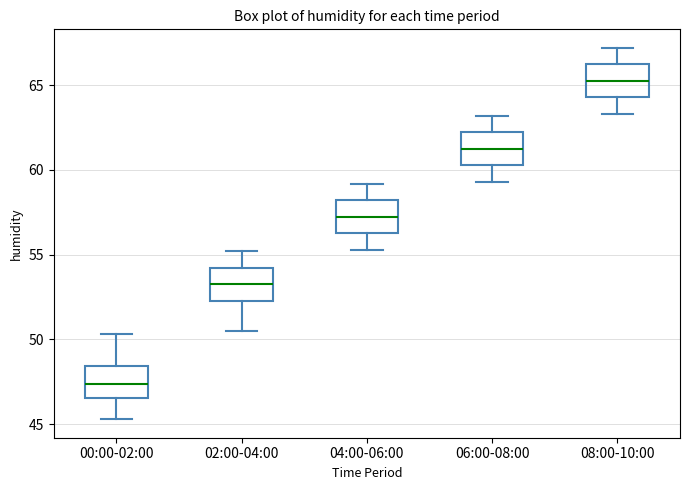

Which box has the lowest median line?

00:00-02:00